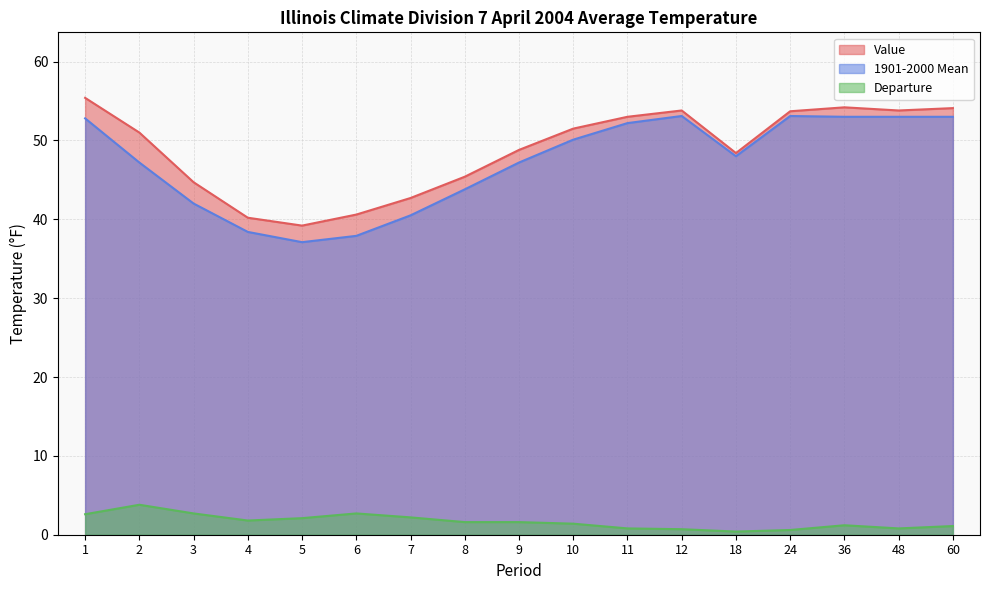

True or false: Departure and Value intersect in this chart.

False